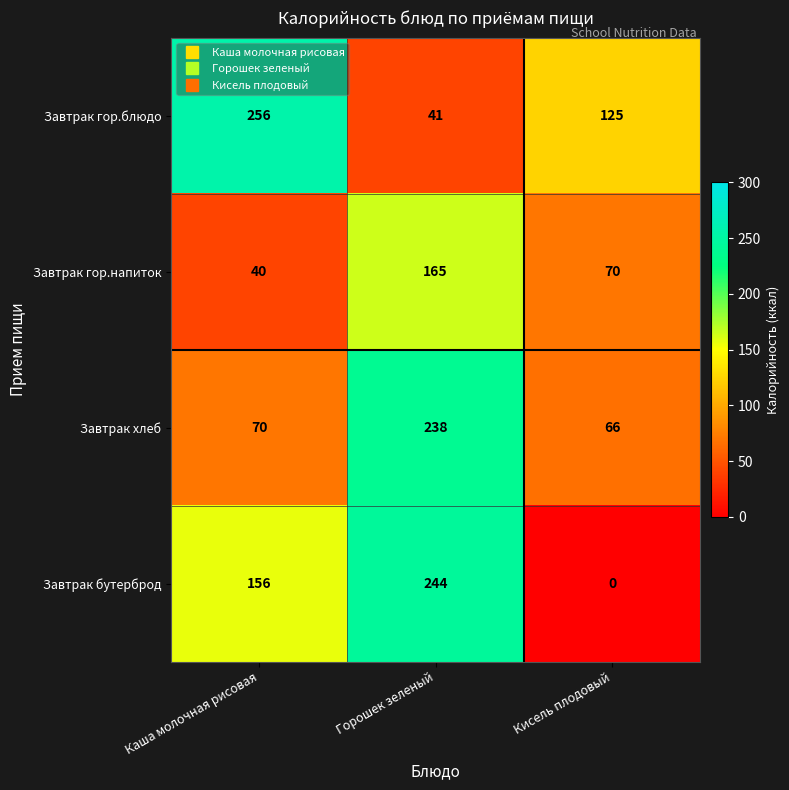

At Горошек зеленый, list the series in order from largest to smallest.

Завтрак бутерброд, Завтрак хлеб, Завтрак гор.напиток, Завтрак гор.блюдо